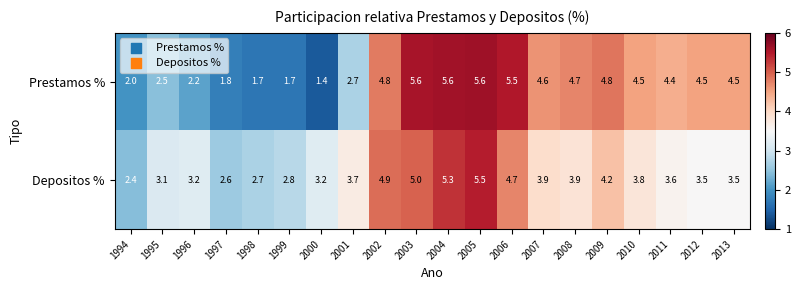

Count the number of data series in this chart.

2